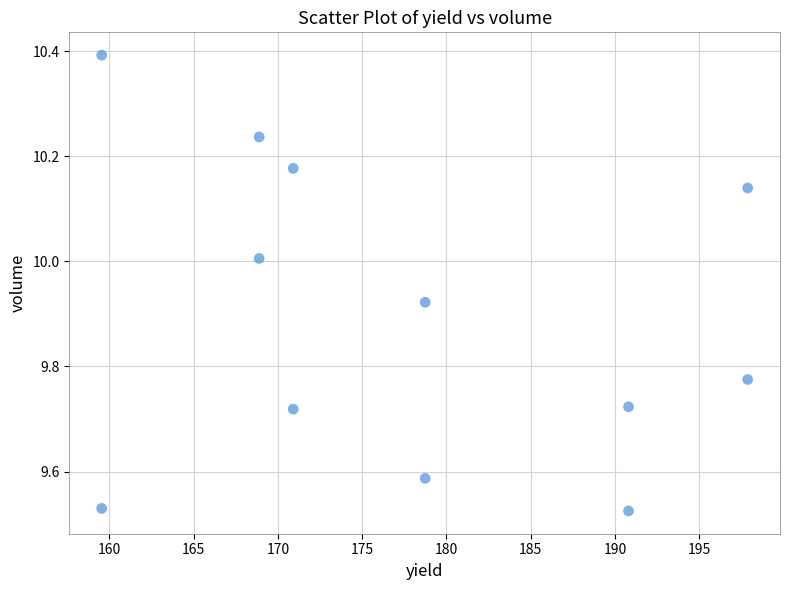

What is the range of Y values (max minus min)?

0.9